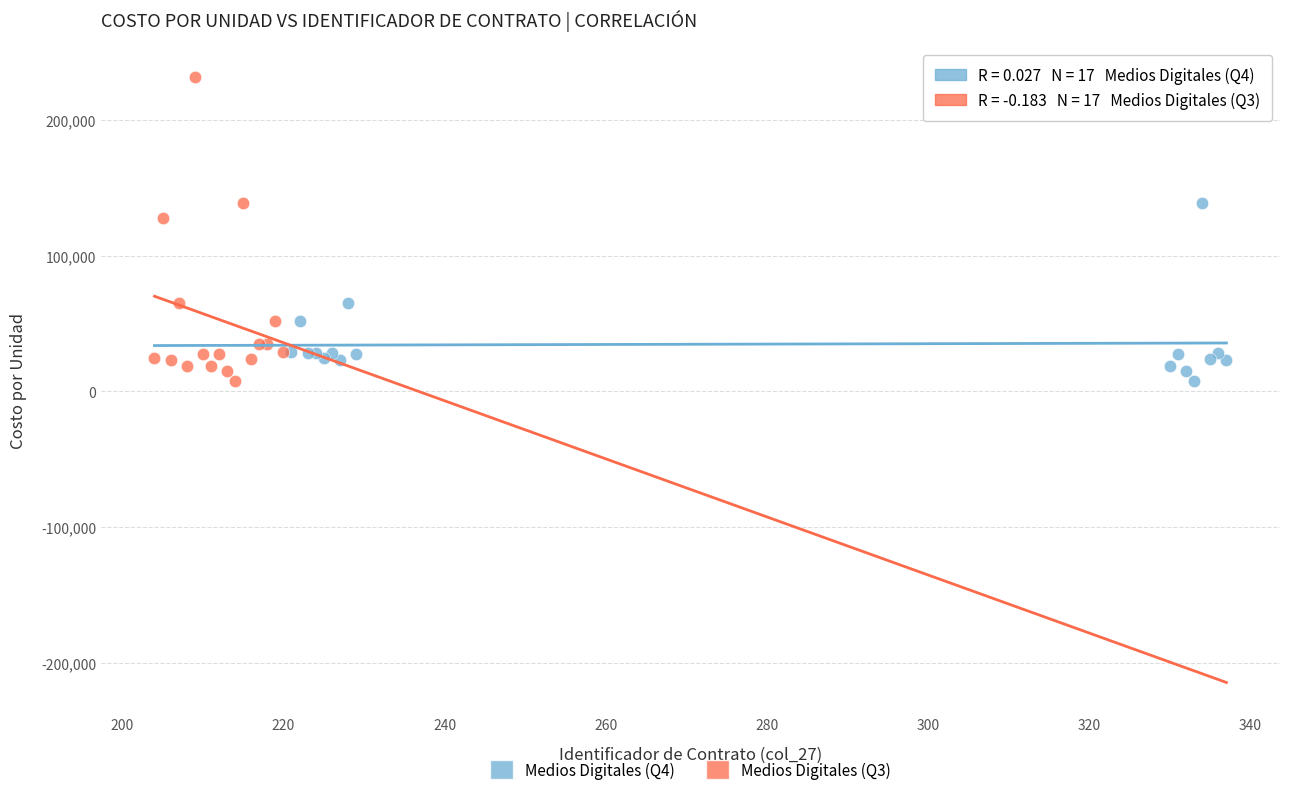

Which series has the largest Y range (max minus min)?

Medios Digitales (Q3)